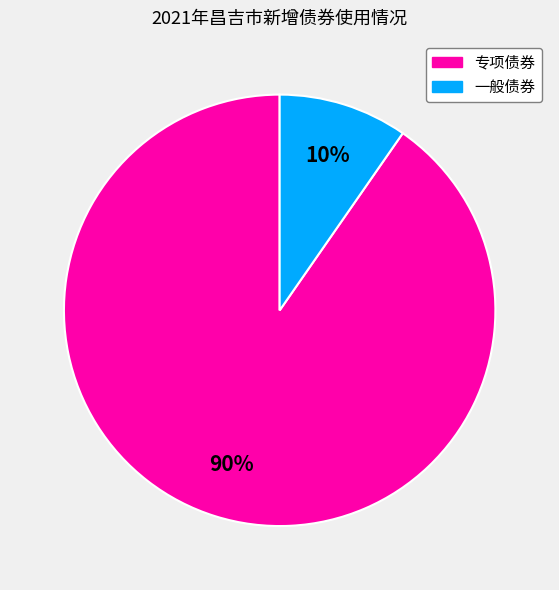

The 一般债券 slice represents 17% of the pie. True or false?

False